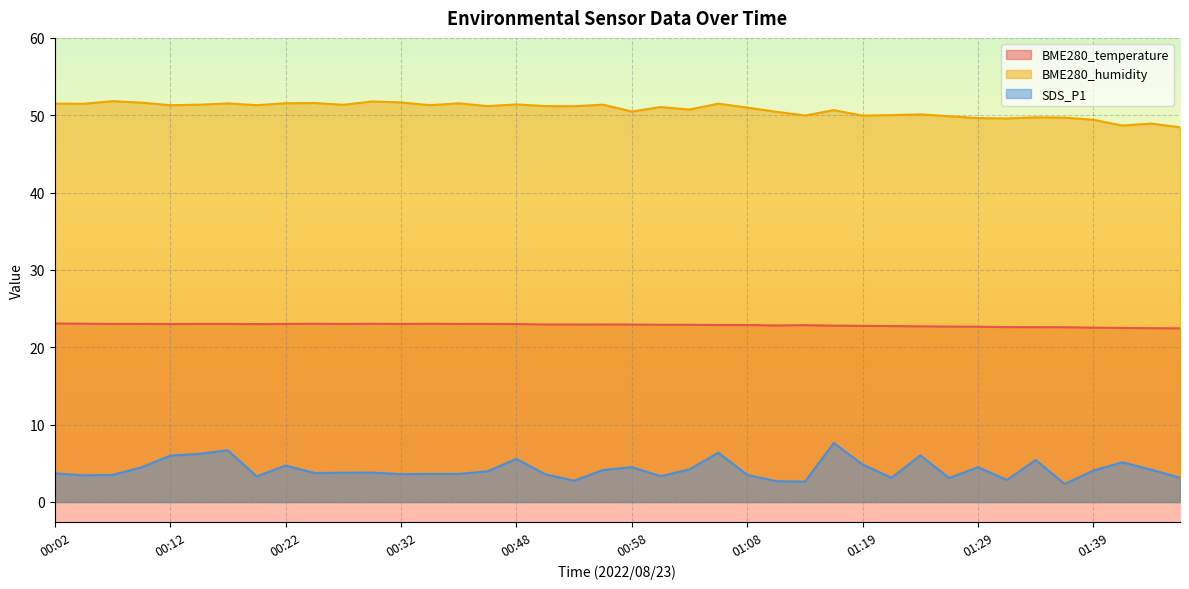

How many distinct data groups are displayed?

3